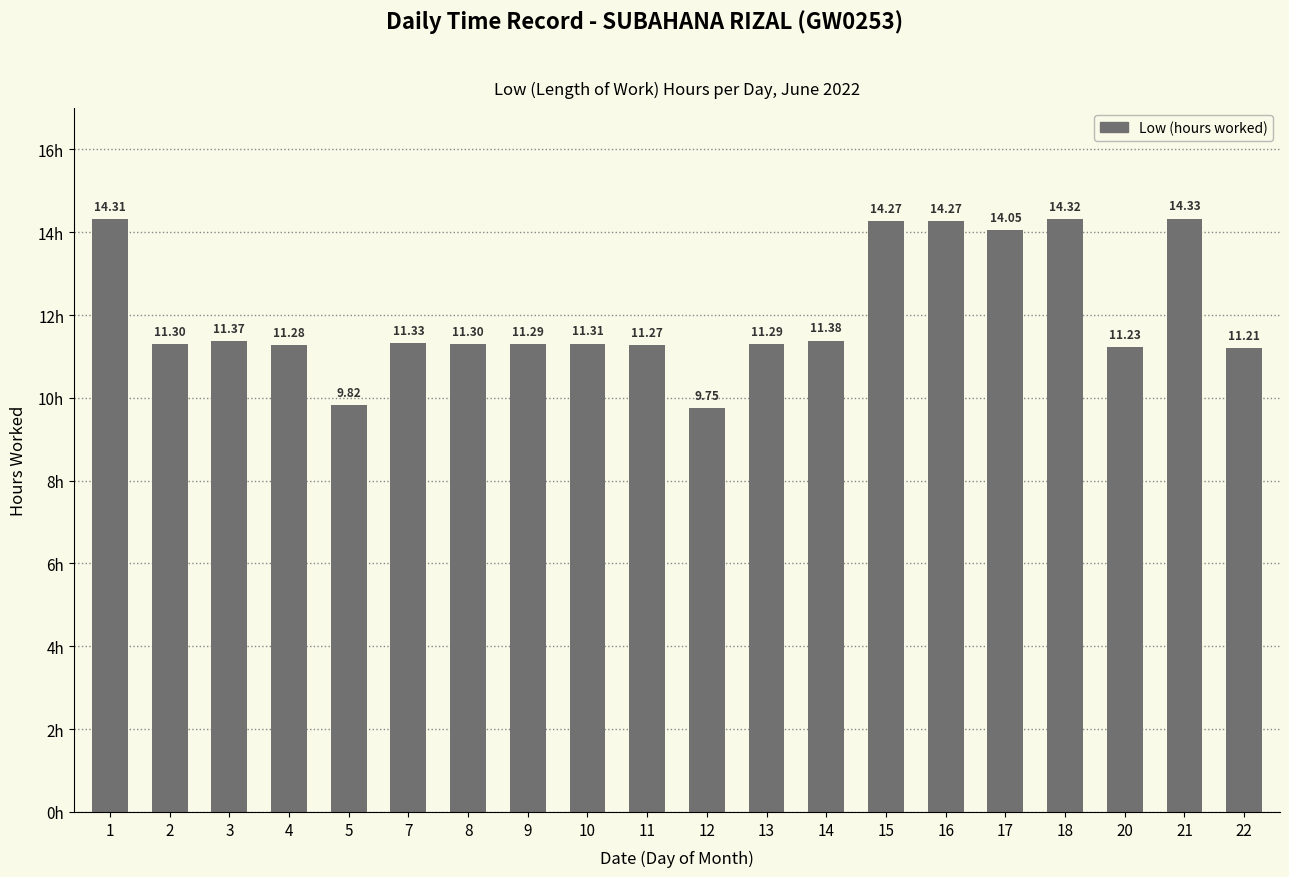

How many data points are above 11?

18